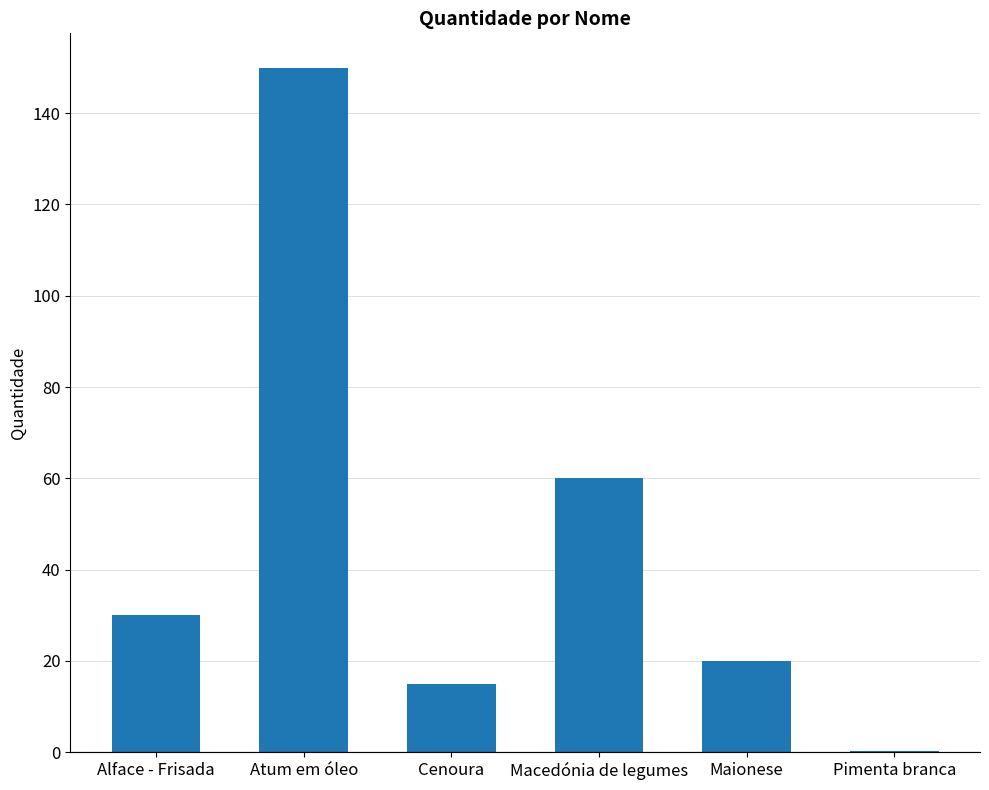

Which has a higher value, Macedónia de legumes or Cenoura?

Macedónia de legumes